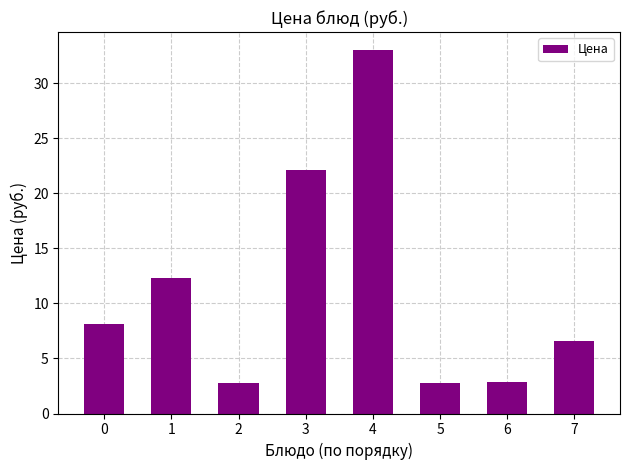

What is the sum of all values?

90.7